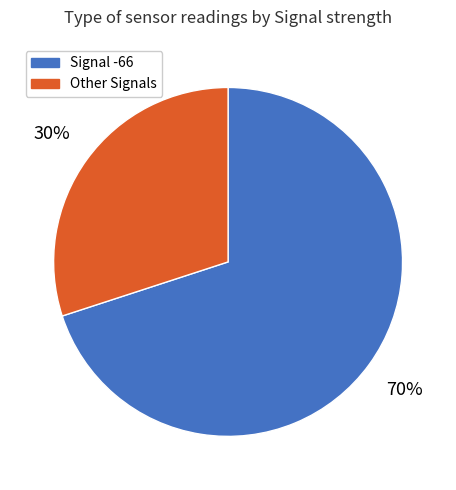

How many segments does this pie chart have?

2